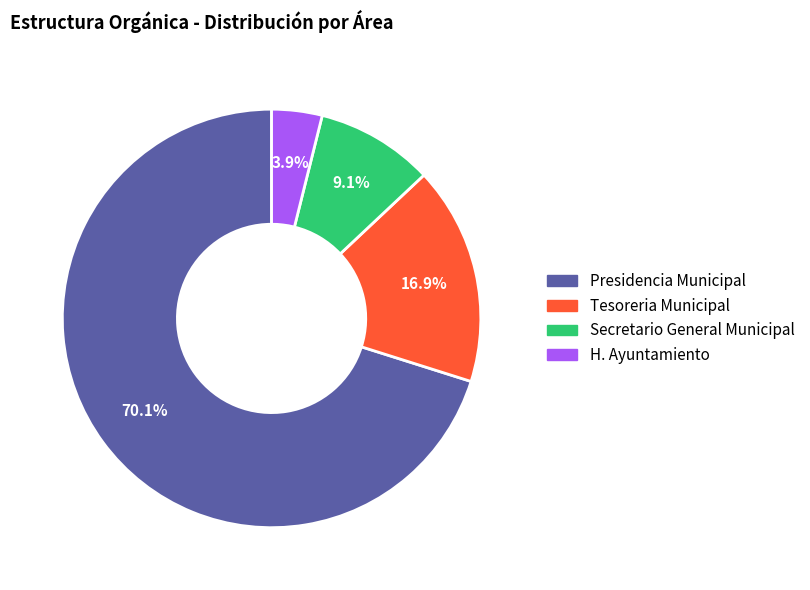

Is there a majority slice in this chart?

Yes